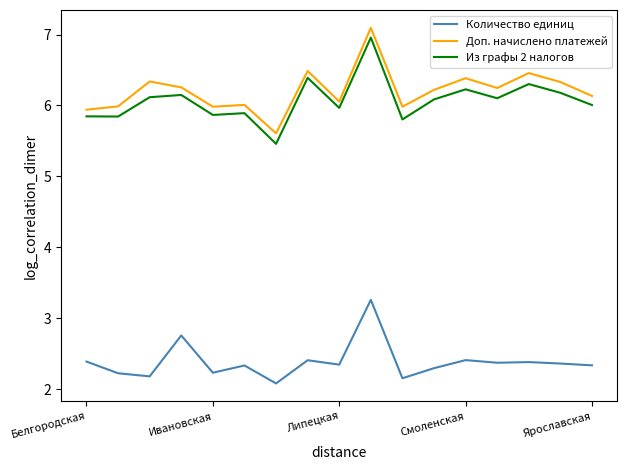

True or false: Из графы 2 налогов and Доп. начислено платежей intersect in this chart.

False